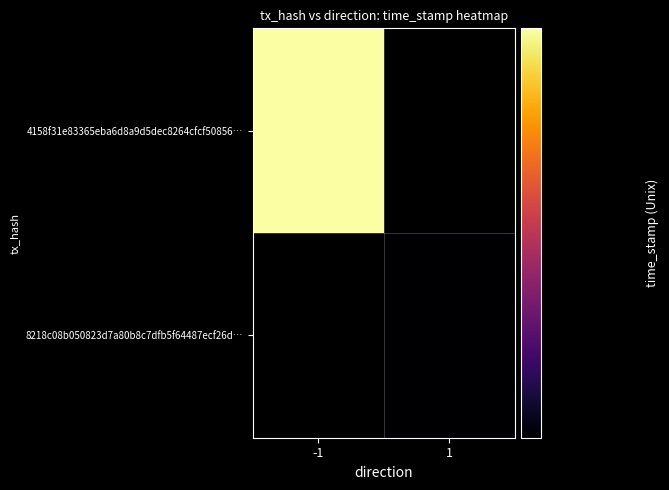

Which label corresponds to the smallest value in the chart?

1